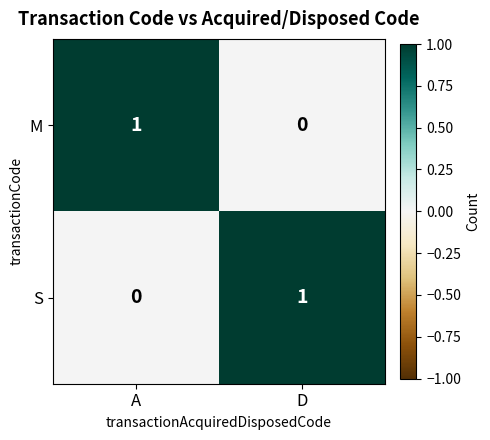

True or false: M has a value of 0 at A.

False